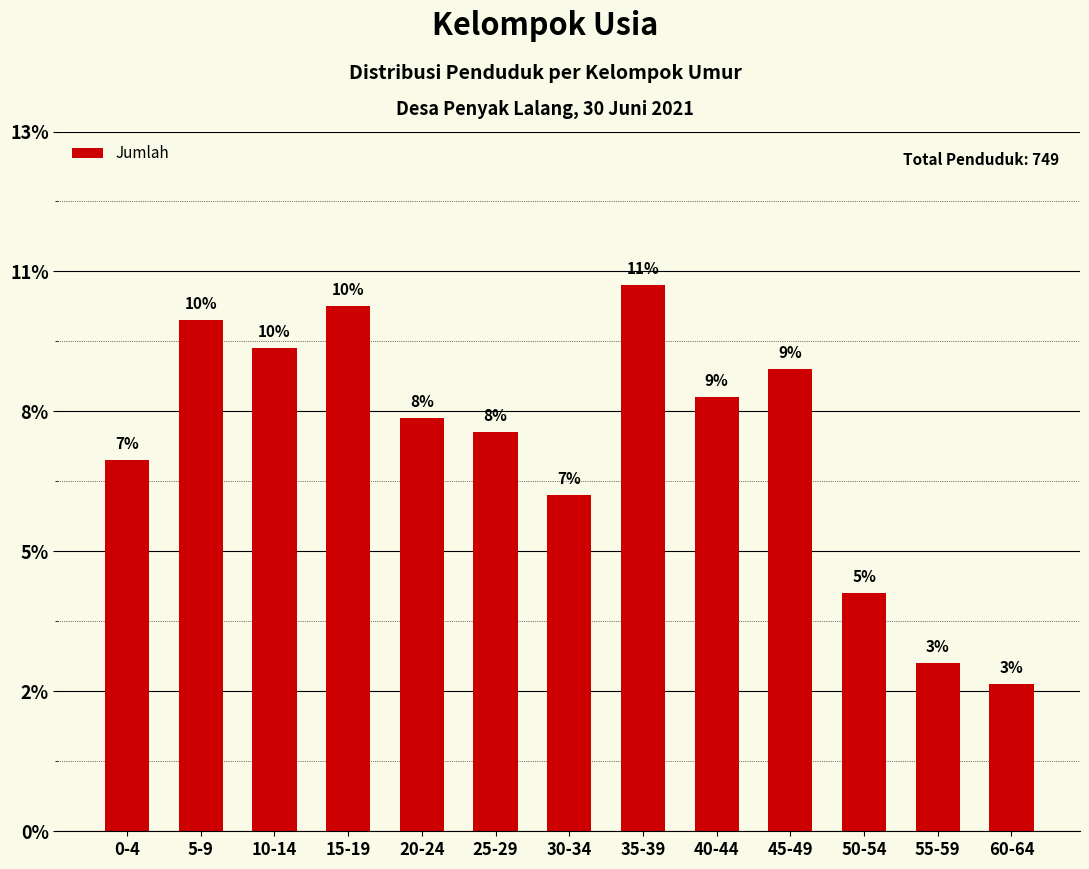

Does the chart contain any negative values?

No